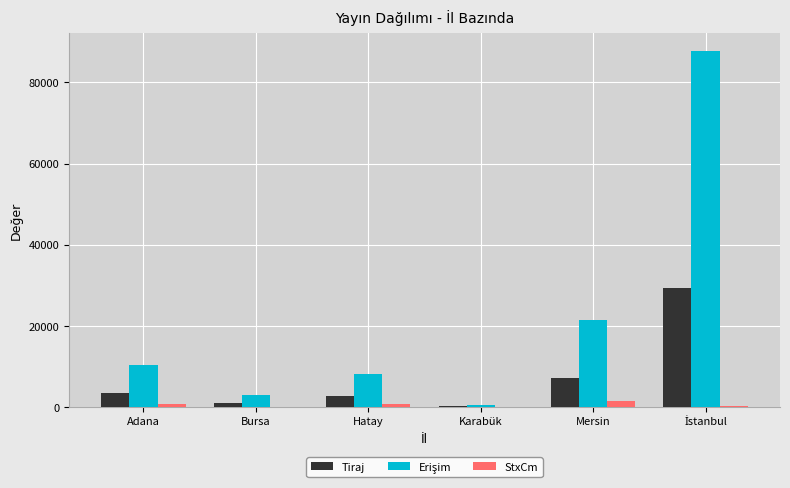

What is the sum of all Tiraj values?

43870